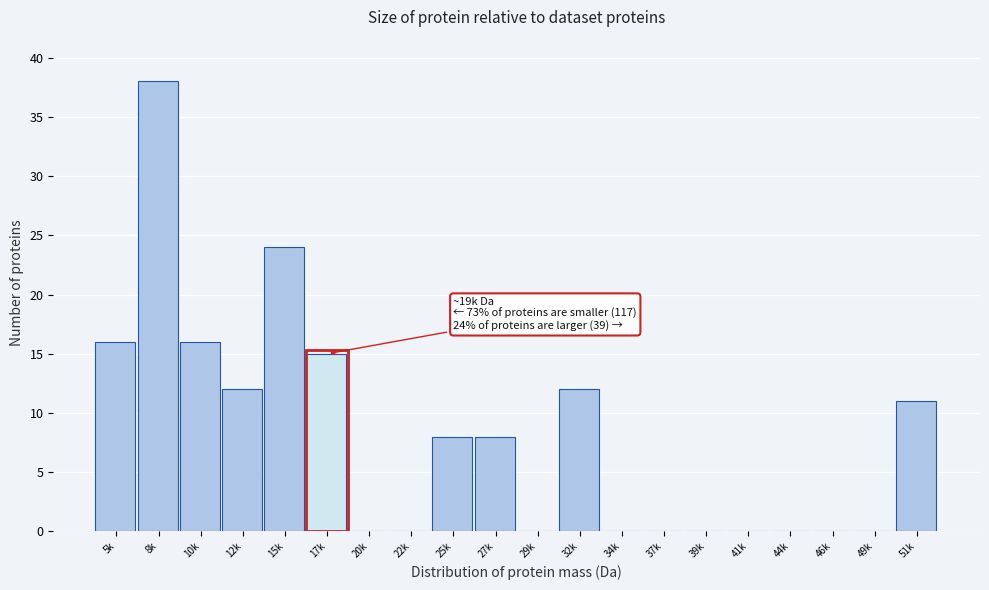

Reading right to left, extract all data points from this chart.

51k=11	49k=0	46k=0	44k=0	41k=0	39k=0	37k=0	34k=0	32k=12	29k=0	27k=8	25k=8	22k=0	20k=0	17k=15	15k=24	12k=12	10k=16	8k=38	5k=16